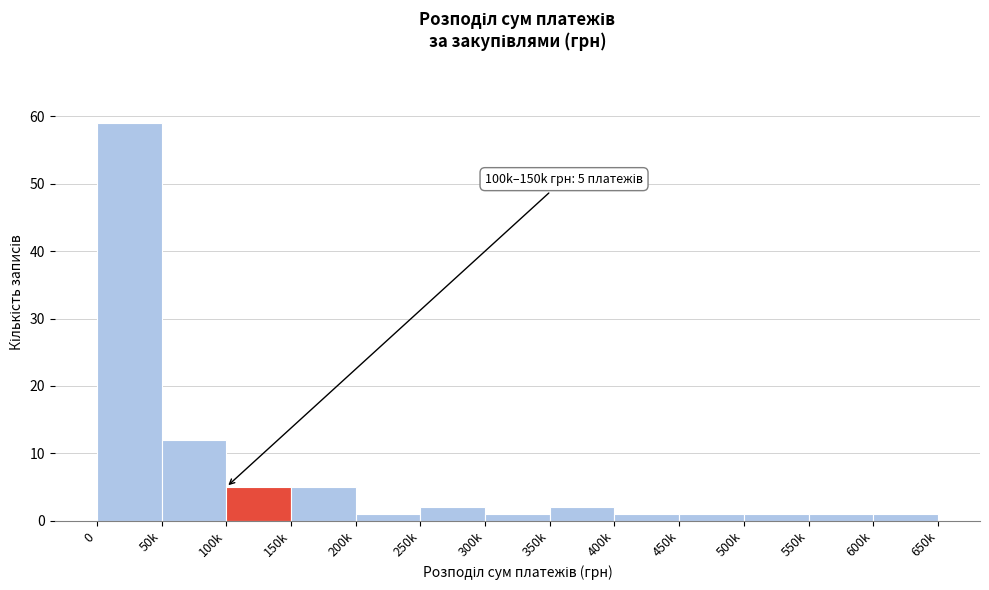

Reading left to right, extract all data points from this chart.

59	12	5	5	1	2	1	2	1	1	1	1	1